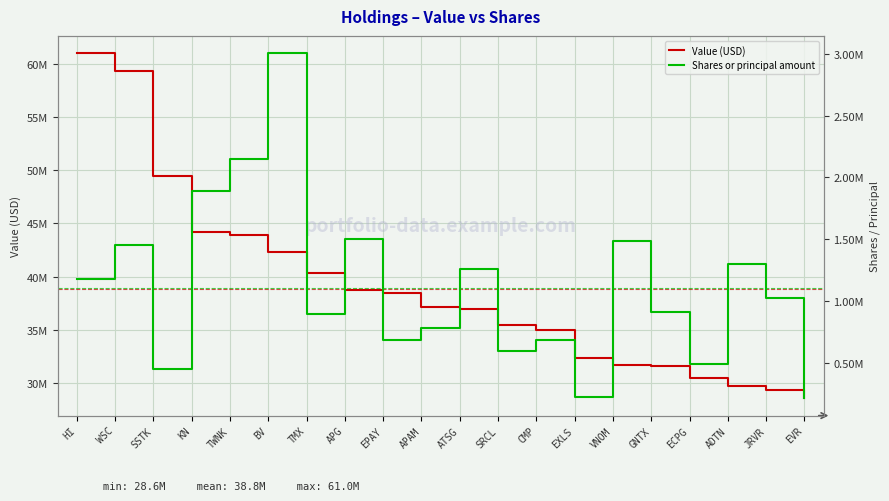

What value does the Shares or principal amount series have at KN?

1892326